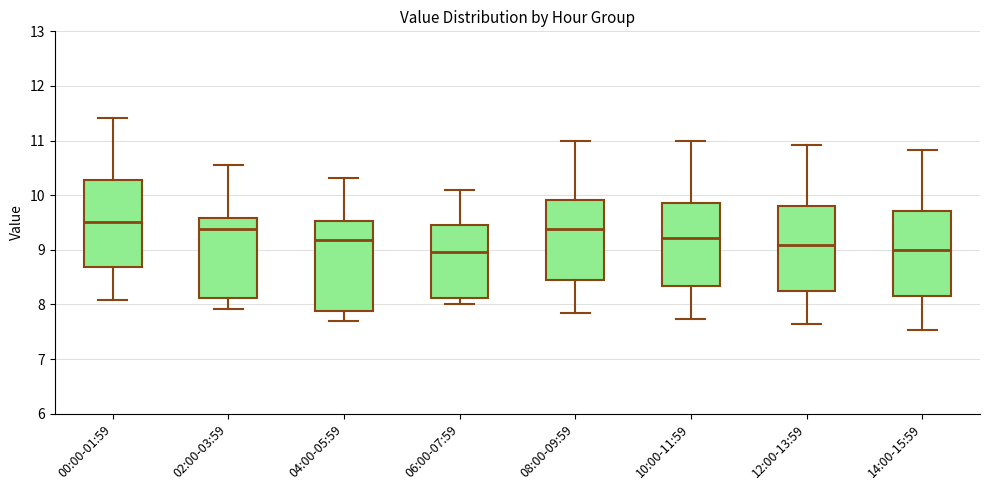

Reading left to right, read every box against the y-axis: the position of its median line, the range the box covers, and the ends of its whiskers. The values are not printed on the chart, so give them approximately, as read against the axis.

00:00-01:59: median 9.5, box 8.7 to 10.3, whiskers 8.1 to 11.4
02:00-03:59: median 9.4, box 8.1 to 9.6, whiskers 7.9 to 10.6
04:00-05:59: median 9.2, box 7.9 to 9.5, whiskers 7.7 to 10.3
06:00-07:59: median 9.0, box 8.1 to 9.5, whiskers 8.0 to 10.1
08:00-09:59: median 9.4, box 8.5 to 9.9, whiskers 7.9 to 11.0
10:00-11:59: median 9.2, box 8.3 to 9.9, whiskers 7.7 to 11.0
12:00-13:59: median 9.1, box 8.3 to 9.8, whiskers 7.6 to 10.9
14:00-15:59: median 9.0, box 8.2 to 9.7, whiskers 7.5 to 10.8